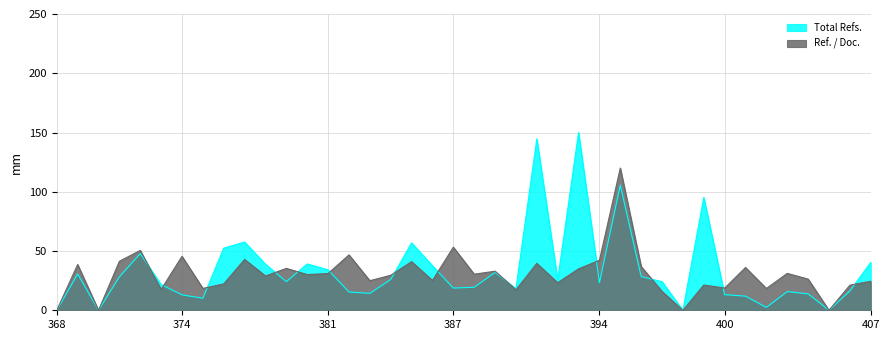

What is the difference between the Total Refs. values at 404 and 407?

26.5